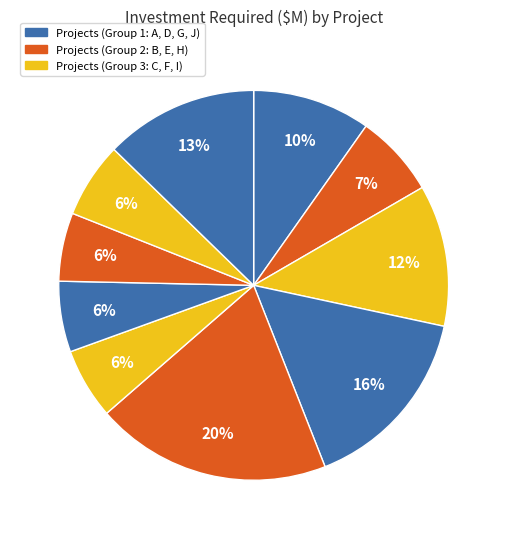

How many slices are in this pie chart?

10